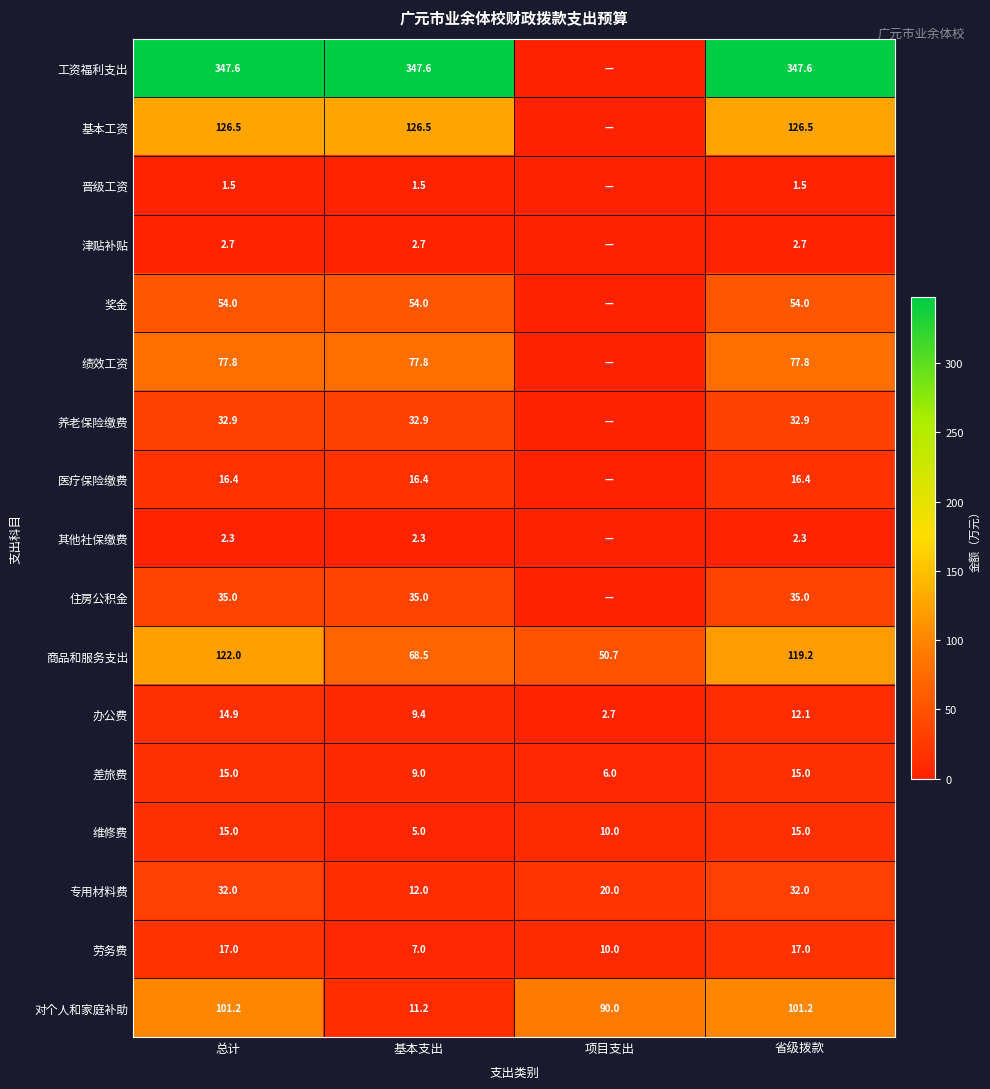

What is the difference between the highest and lowest values at 项目支出?

90.0